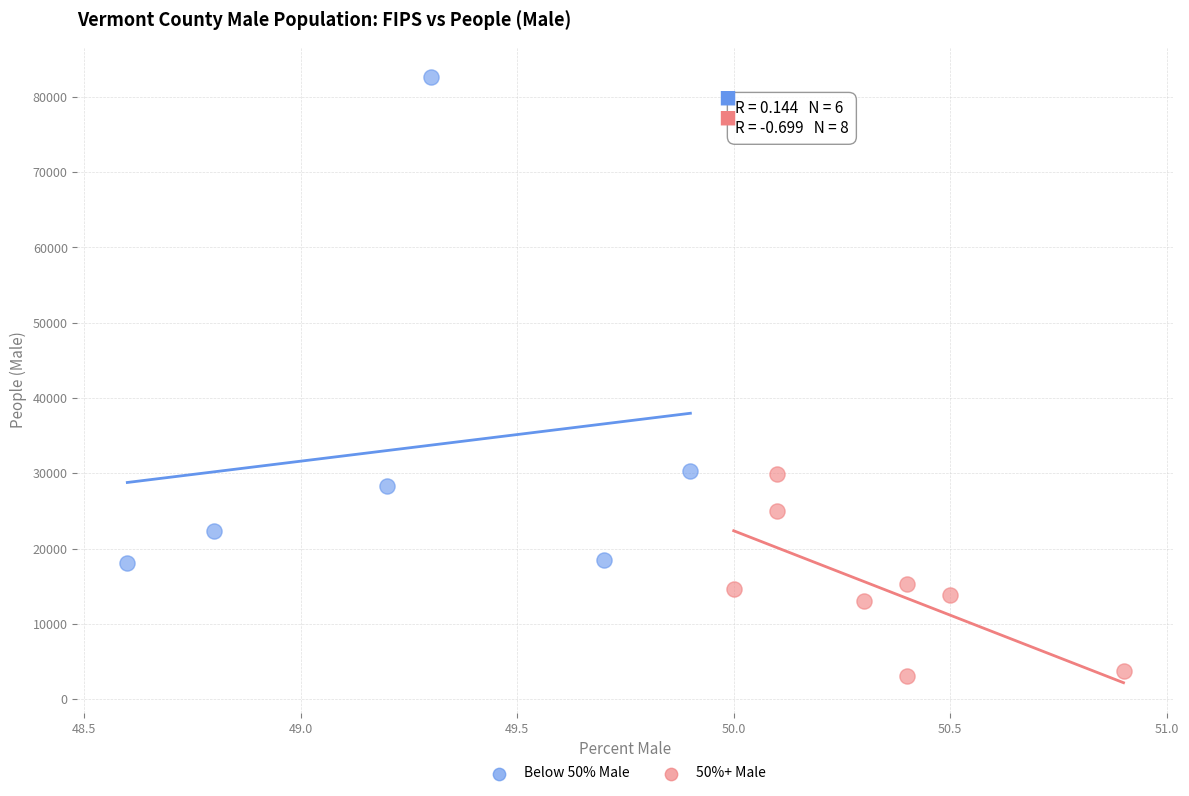

Which series reaches the maximum Y coordinate?

Below 50% Male